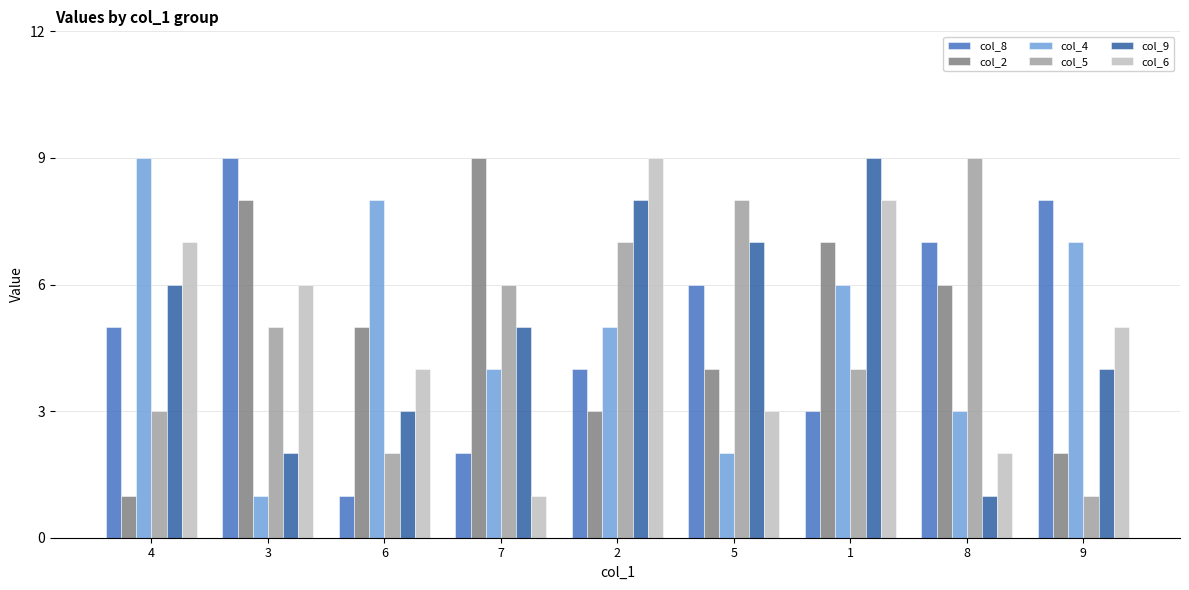

At which label is col_2 closest to 5?

6